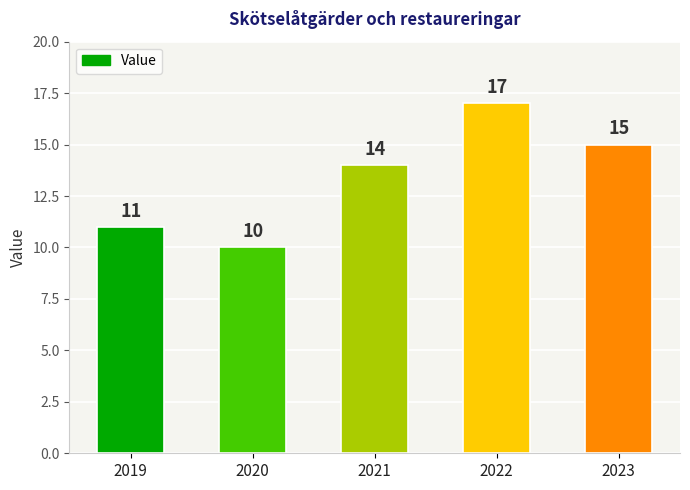

How many series are shown in this chart?

1